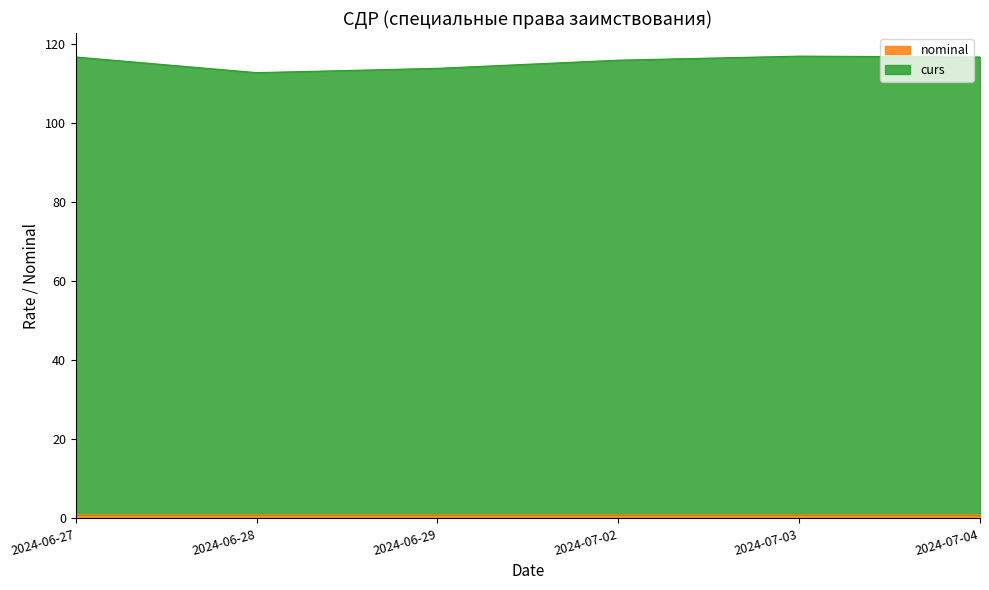

Reading left to right, transcribe all the data shown in this chart.

2024-06-27=116.6	2024-06-28=112.7	2024-06-29=113.8	2024-07-02=115.8	2024-07-03=116.8	2024-07-04=116.6